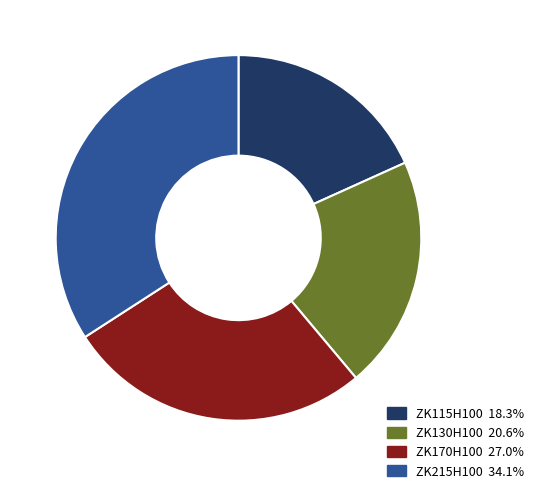

Is the sum of ZK215H100 and ZK130H100 greater than half?

Yes